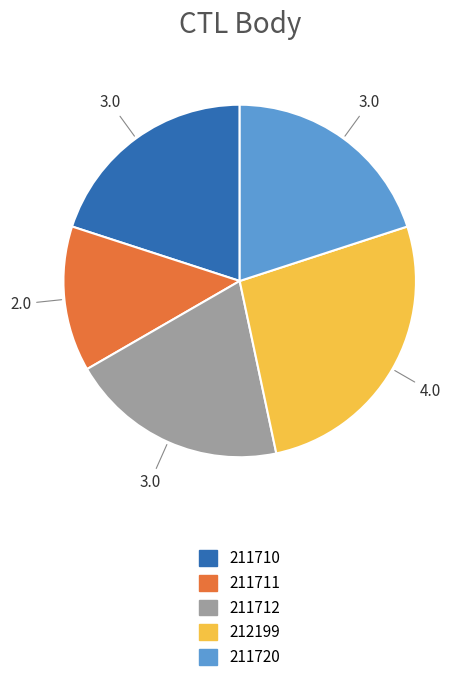

Does 211711 represent more than half of the total?

No